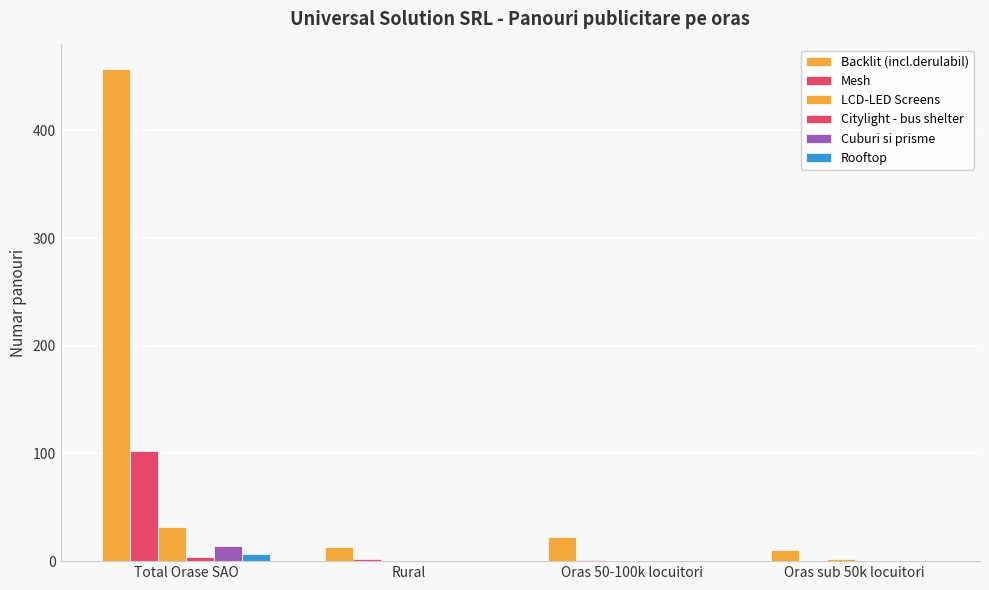

Does the chart contain stacked bars?

No